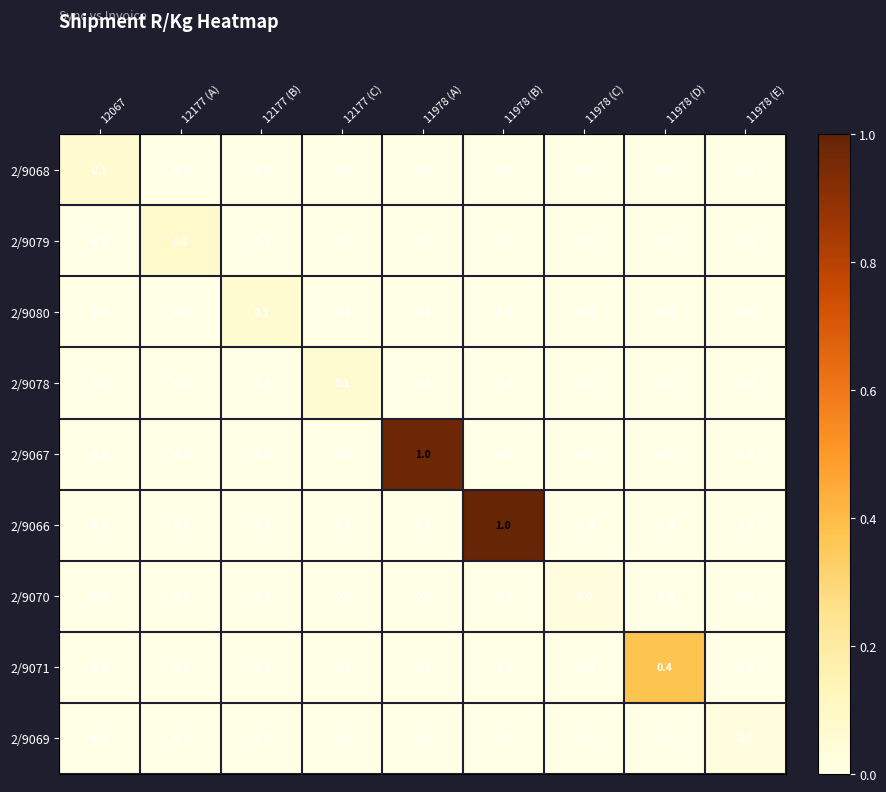

True or false: 2/9068 has a value of -0.0 at 12177 (B).

True